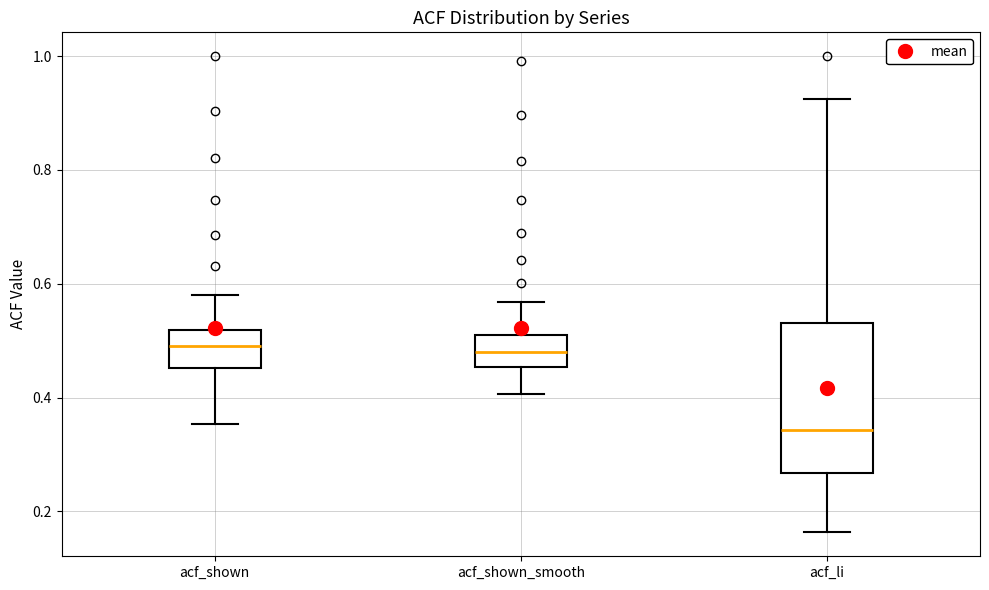

Reading left to right, transcribe this box plot: for each box, give where its median line is, the range the box spans, and where its two whiskers end, as read against the y-axis. The values are not printed on the chart, so give them approximately, as read against the axis.

acf_shown: median 0.50, box 0.46 to 0.52, whiskers 0.36 to 0.58
acf_shown_smooth: median 0.48, box 0.46 to 0.50, whiskers 0.40 to 0.56
acf_li: median 0.34, box 0.26 to 0.54, whiskers 0.16 to 0.92